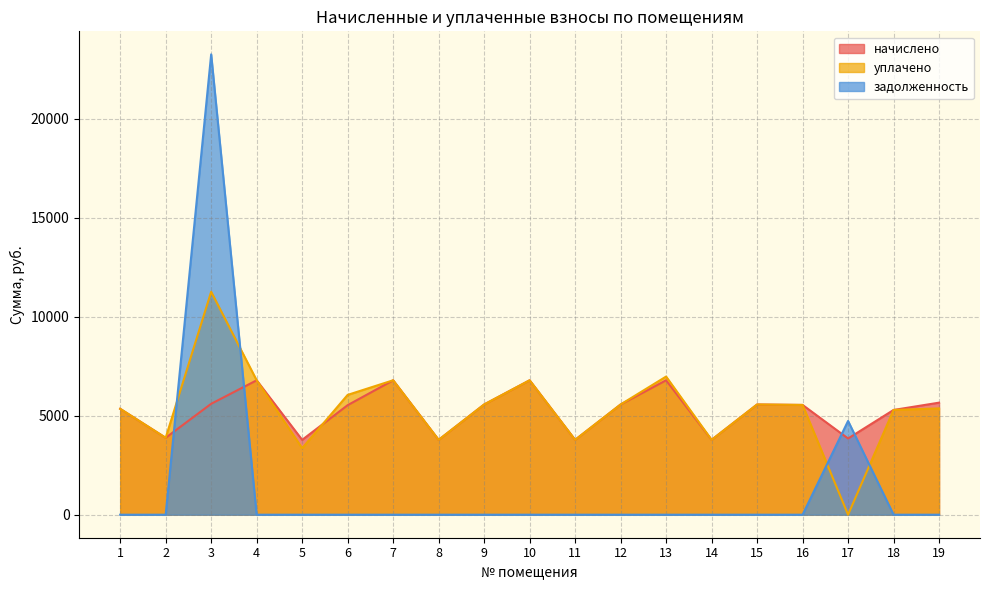

Is the value of уплачено at 19 greater than the value of задолженность at 6?

Yes